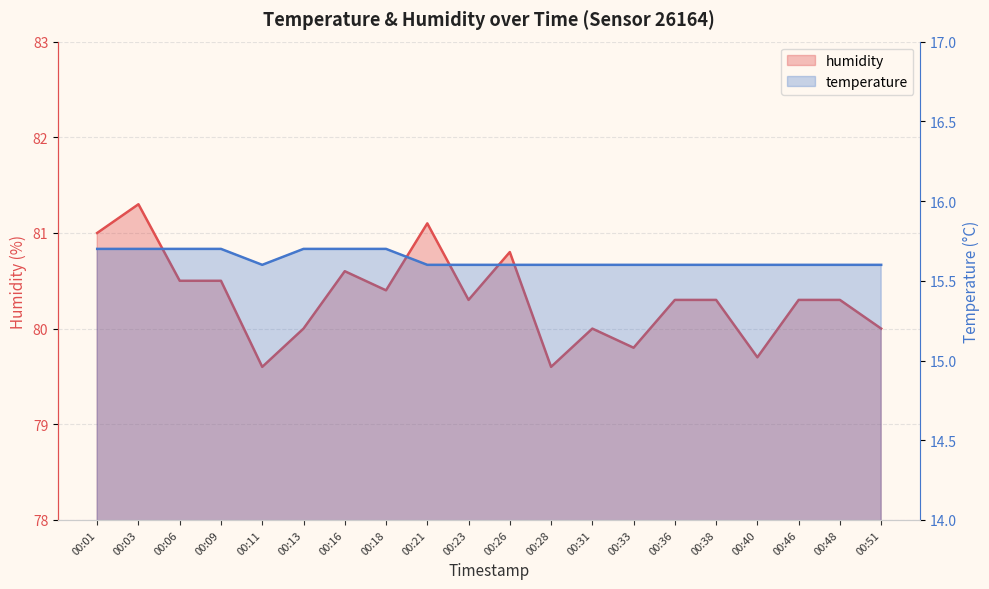

Reading left to right, extract all data points from this chart.

temperature: 15.7	15.7	15.7	15.7	15.6	15.7	15.7	15.7	15.6	15.6	15.6	15.6	15.6	15.6	15.6	15.6	15.6	15.6	15.6	15.6
humidity: 81.0	81.3	80.5	80.5	79.6	80.0	80.6	80.4	81.1	80.3	80.8	79.6	80.0	79.8	80.3	80.3	79.7	80.3	80.3	80.0